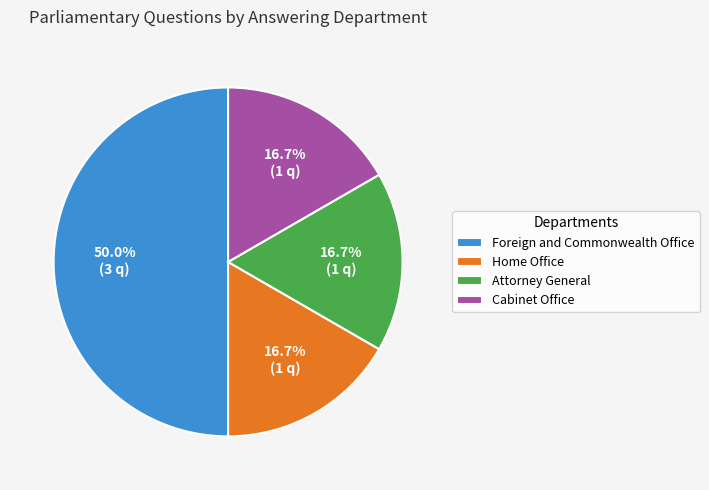

To the nearest percent, what is the average slice percentage?

25%